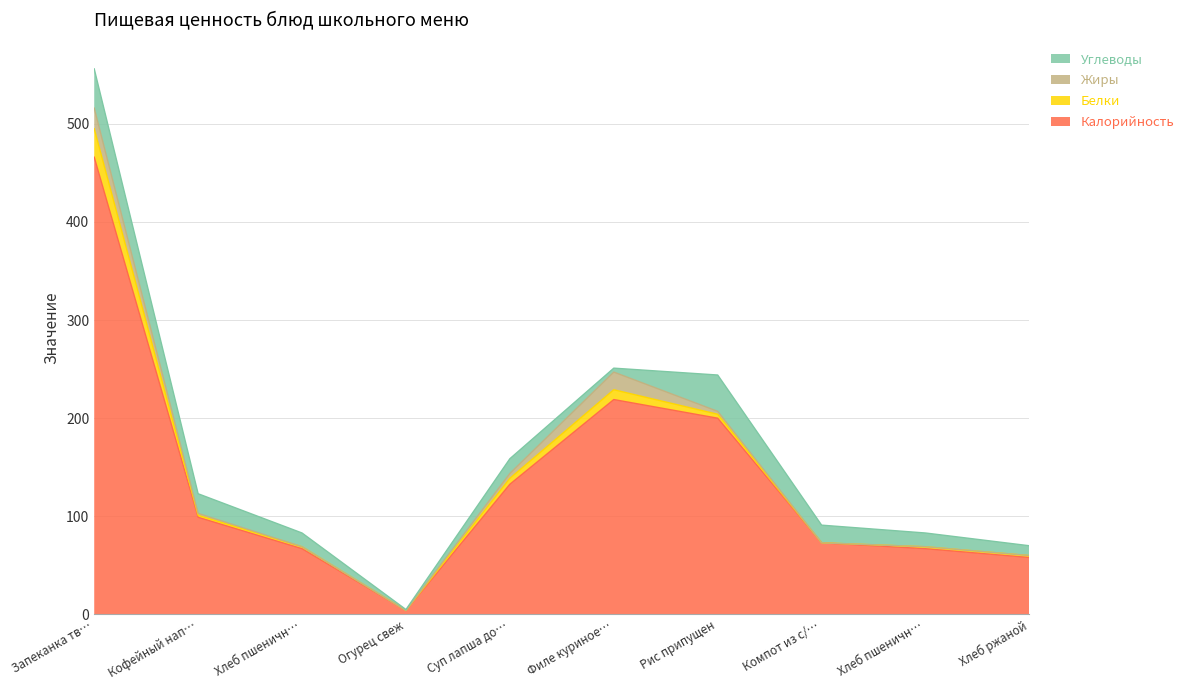

The value of Калорийность at Кофейный напиток is 66.0. True or false?

False